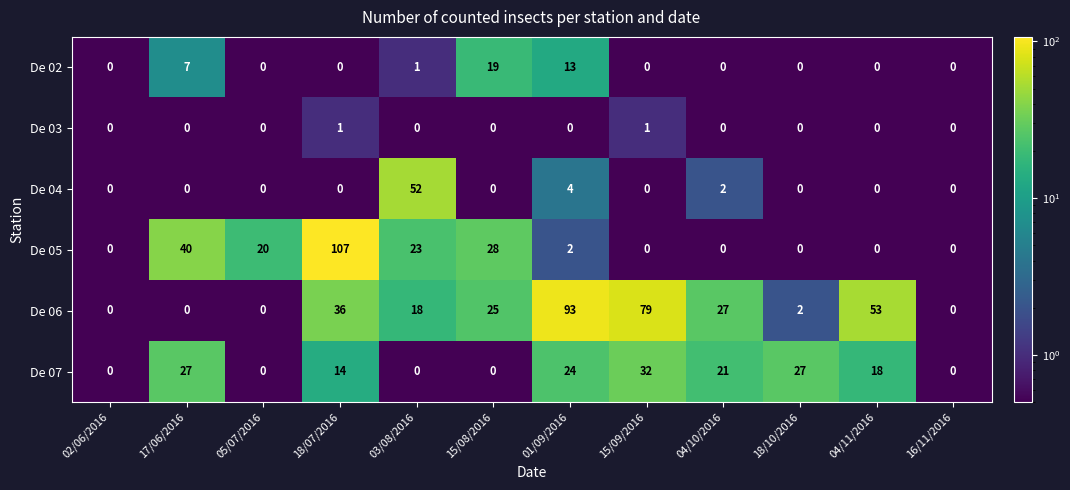

Is it true that De 02 equals 0 at 05/07/2016?

True